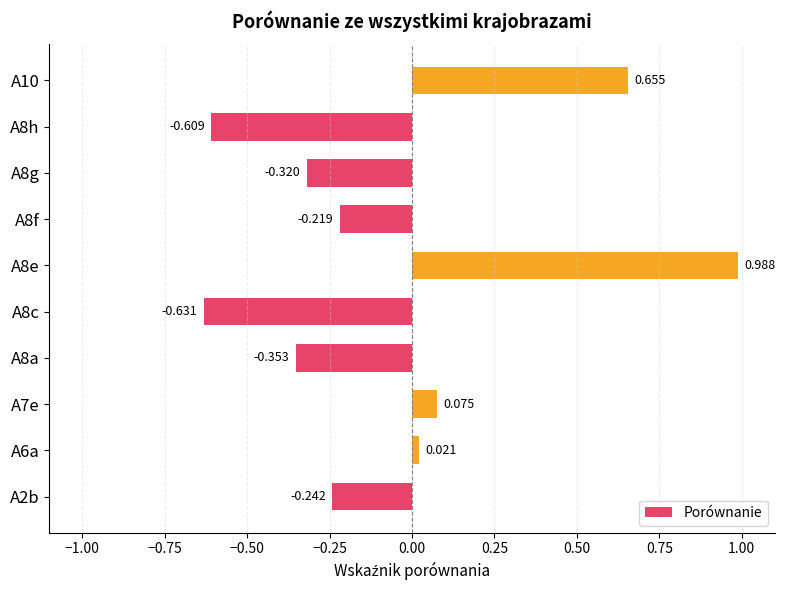

How many data points are less than 0?

6